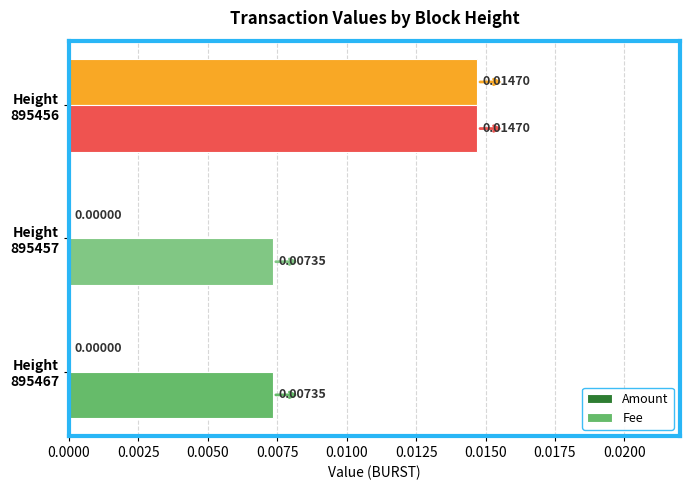

How many positive values does the Amount series have?

1